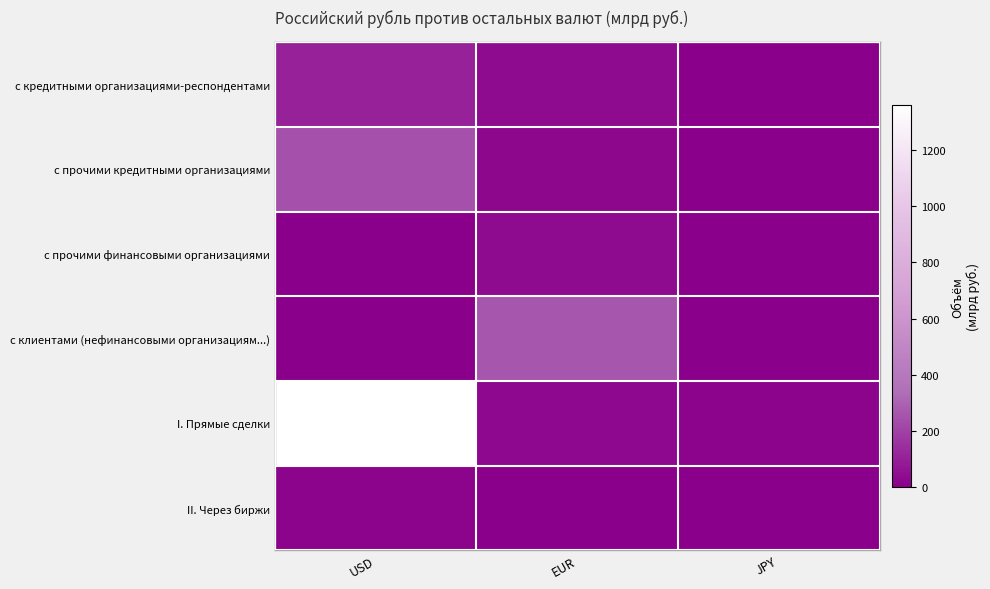

At which category is the sum across all series the highest?

USD